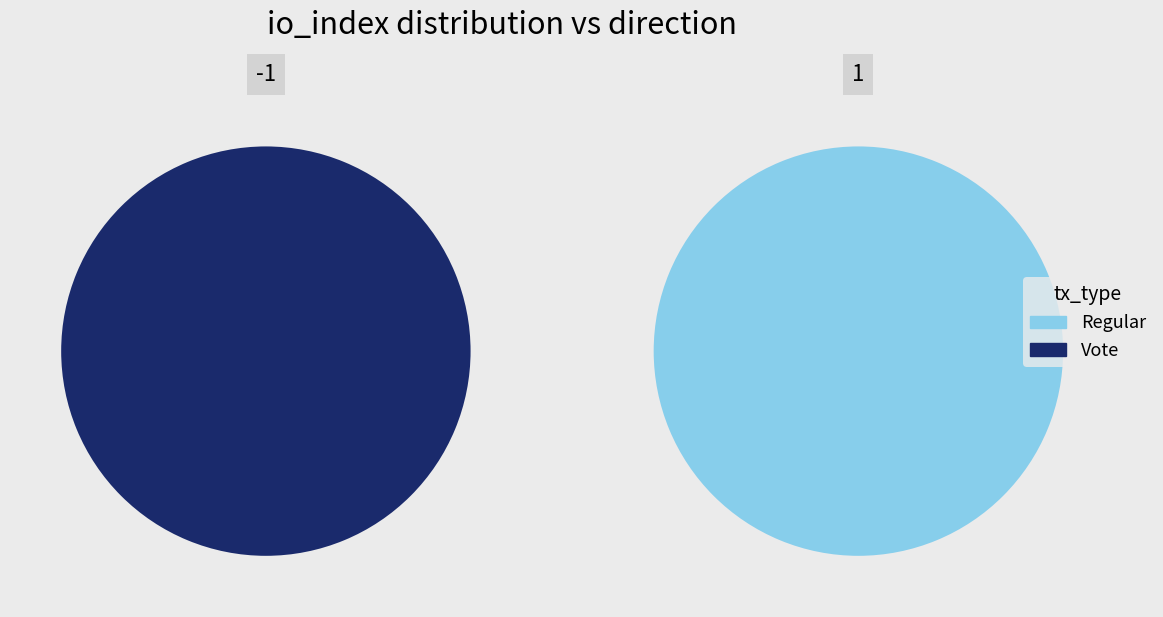

Which slice is the largest?

tx_type: Regular